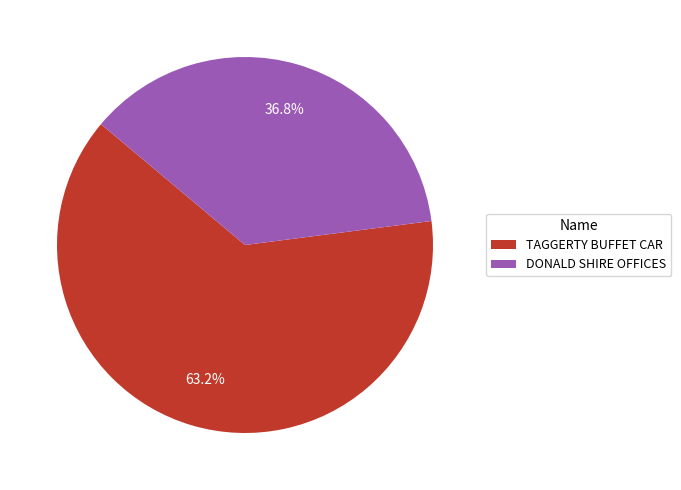

The DONALD SHIRE OFFICES slice represents 37% of the pie. True or false?

True